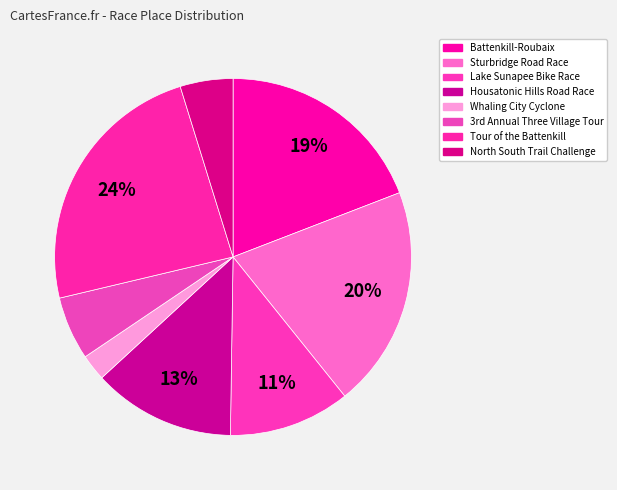

Do Sturbridge Road Race and Battenkill-Roubaix together represent more than half of the pie?

No